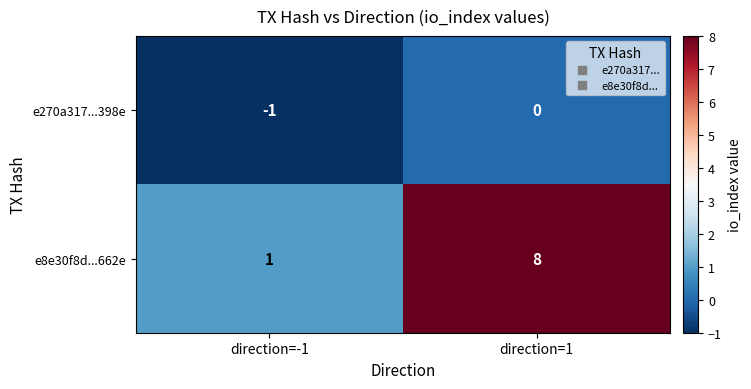

At direction=1, list the series in order from smallest to largest.

e270a317...398e, e8e30f8d...662e